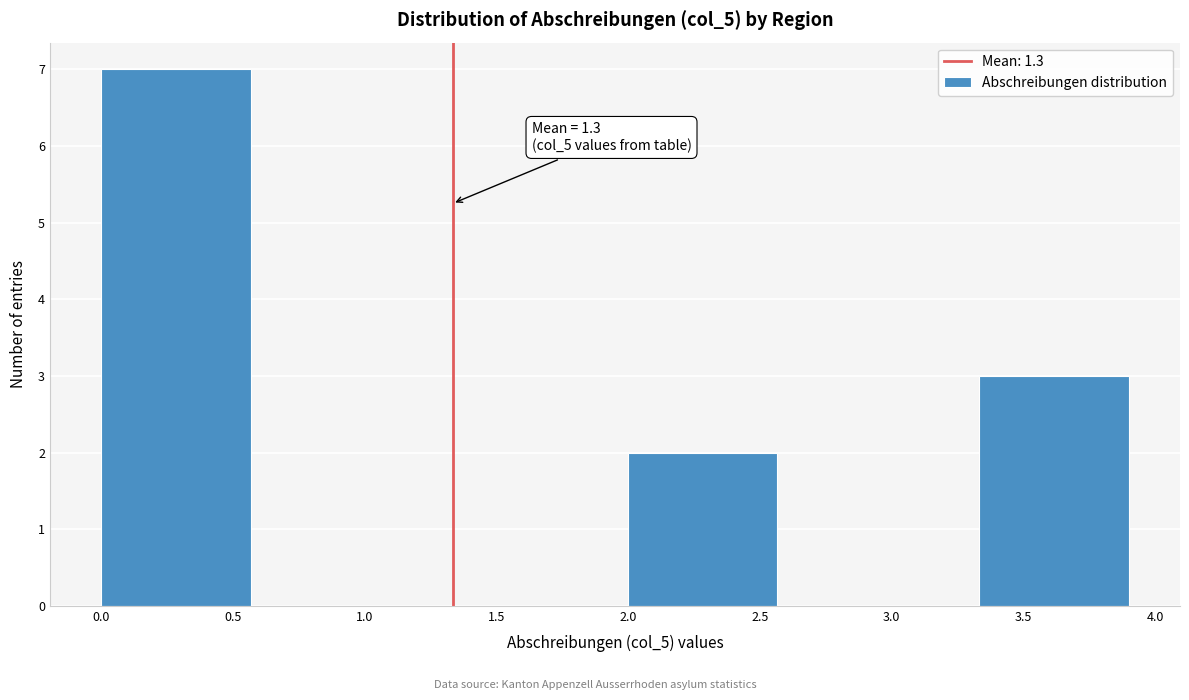

Over which range of the x-axis is the bar tallest?

0.00 to 0.65